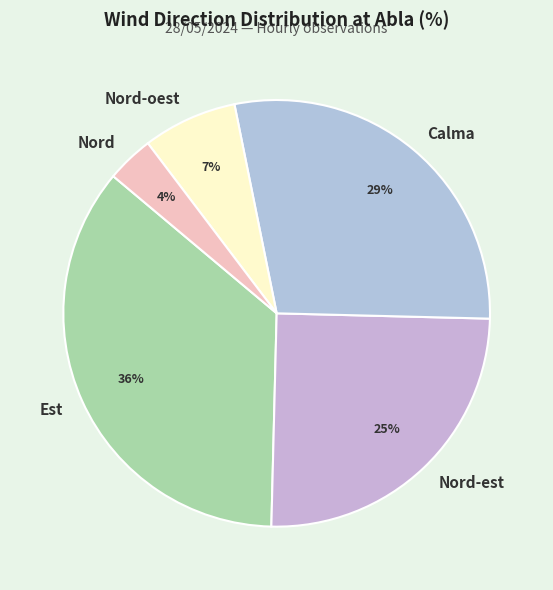

Does Nord-est represent more than half of the total?

No